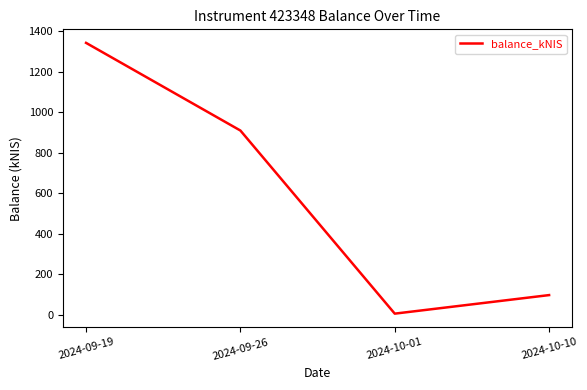

Reading left to right, extract all data points from this chart.

2024-09-19=1343.4	2024-09-26=910.1	2024-10-01=5.2	2024-10-10=96.9